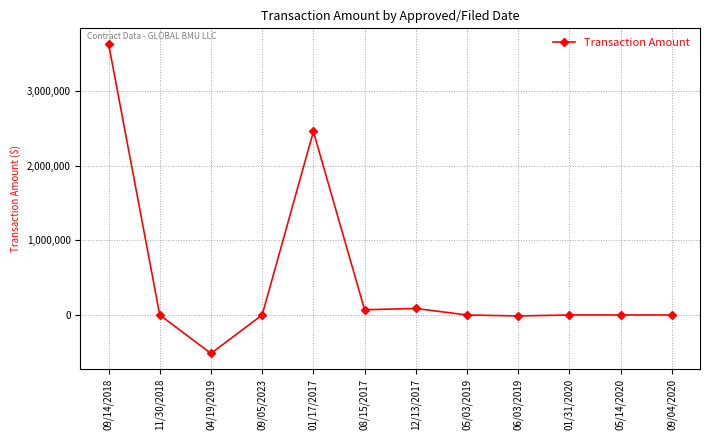

Where is the first local maximum?

01/17/2017